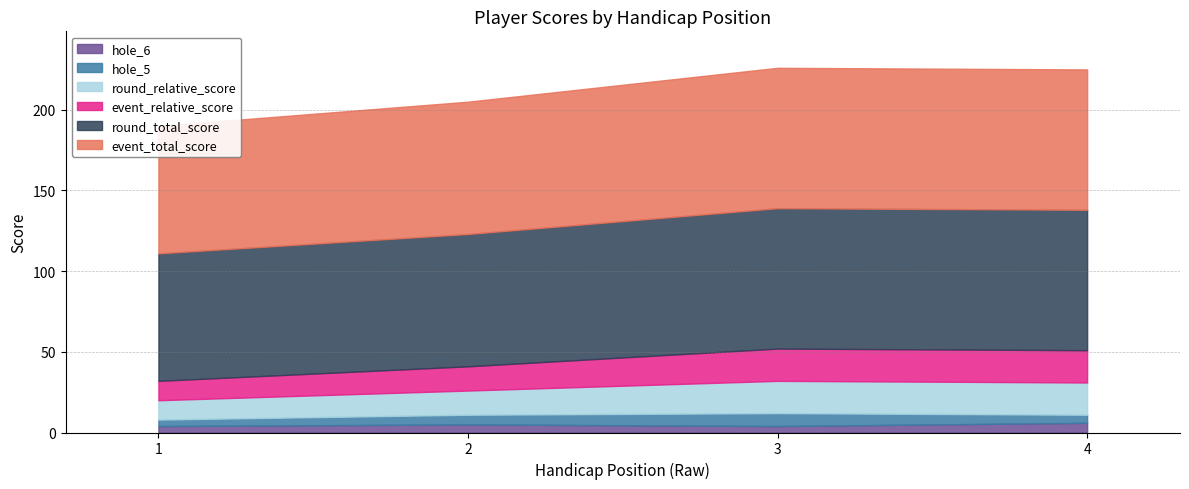

What is the difference between the second highest and second lowest values in the round_relative_score series?

5